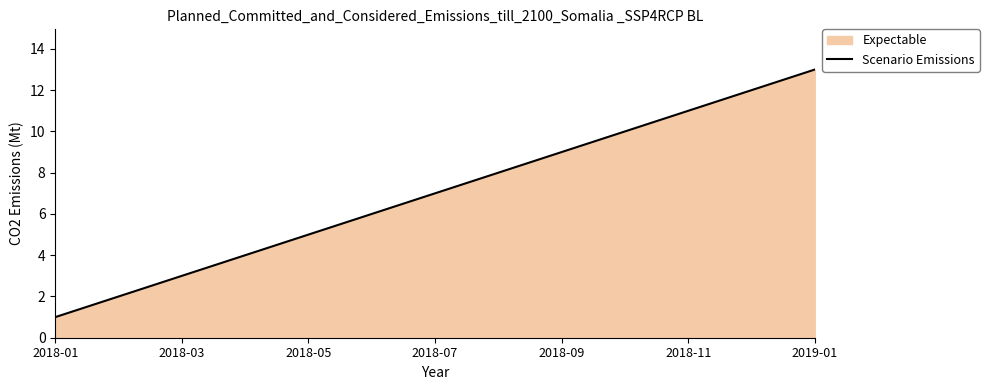

What is the change in value from 2018-07 to 2019-01?

+6